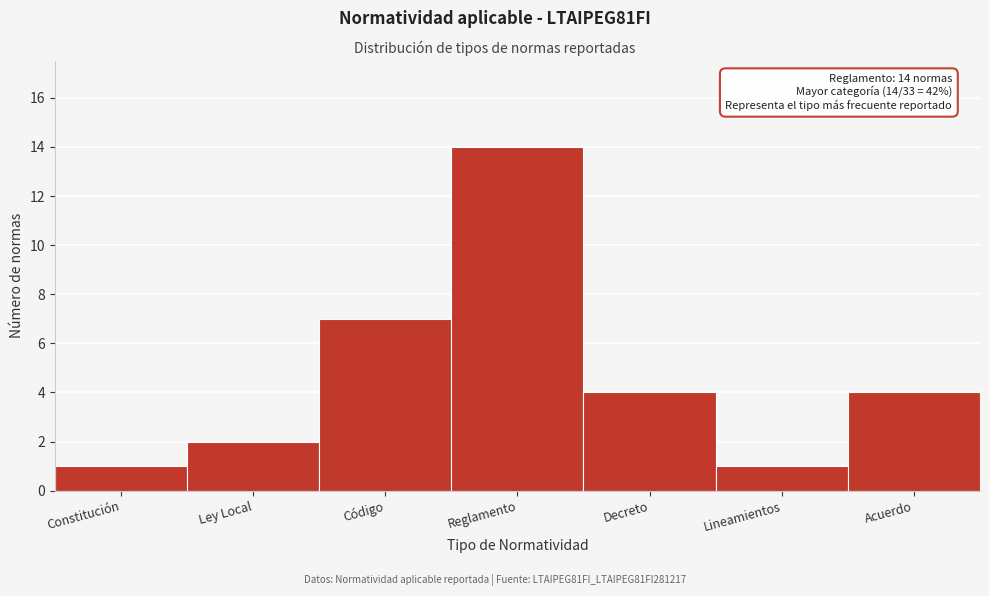

Reading left to right, extract all data points from this chart.

1	2	7	14	4	1	4